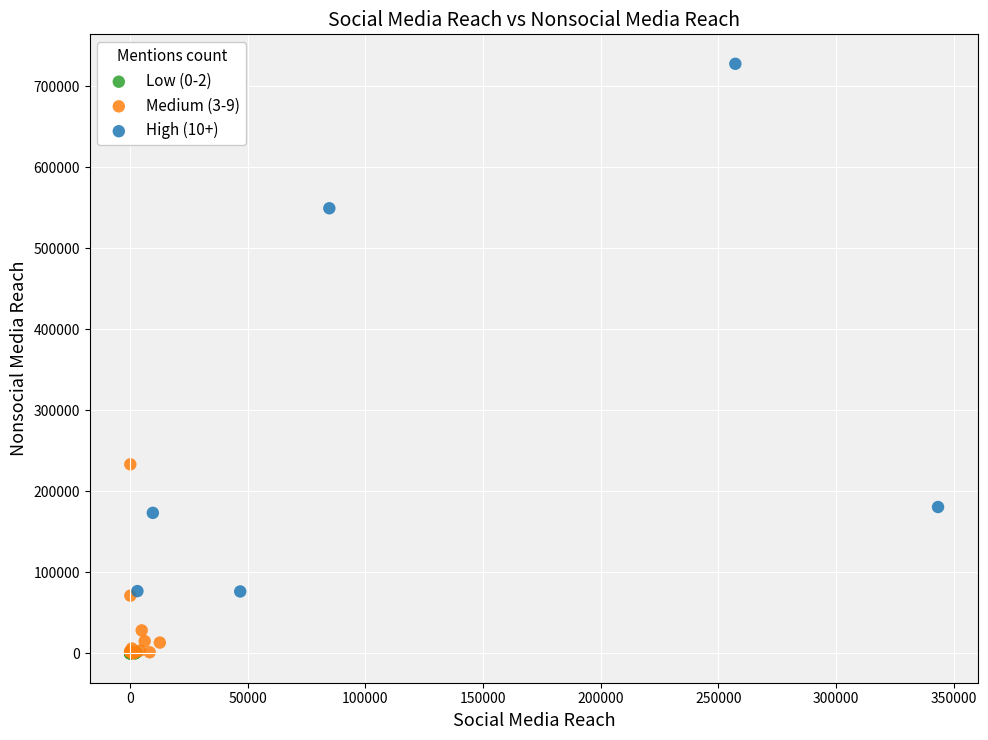

Which series reaches the maximum Y coordinate?

High (10+)